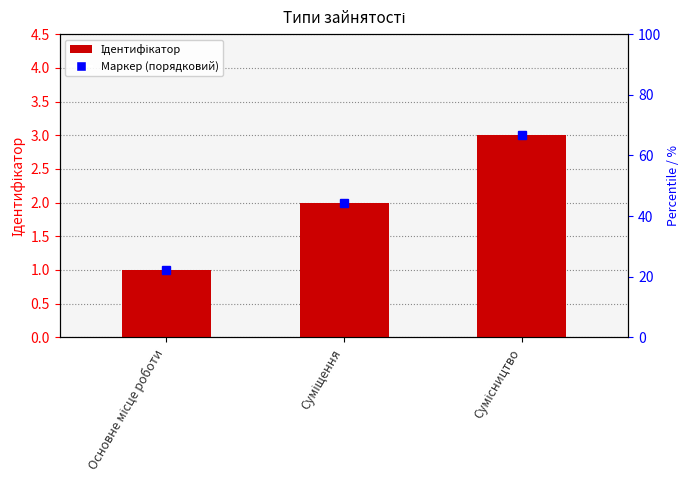

Reading left to right, extract all data points from this chart.

1	2	3